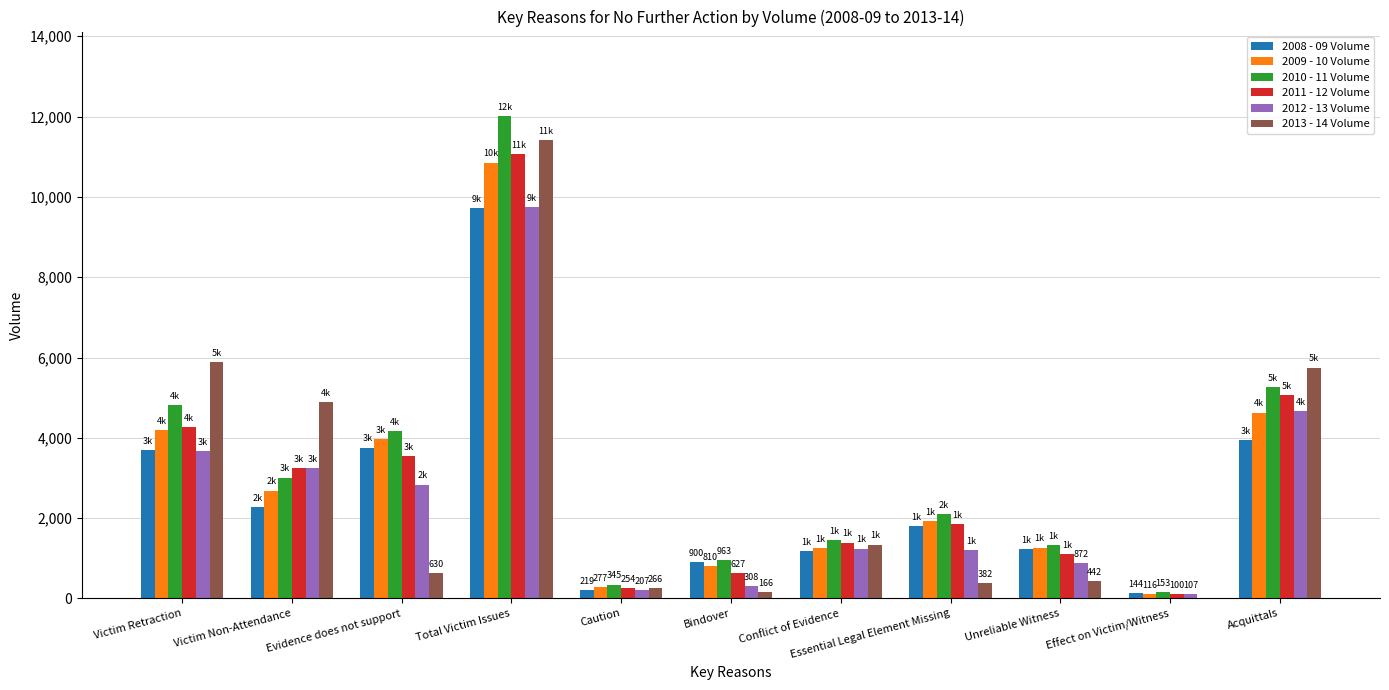

The 2010 - 11 Volume series shows 2226 at Unreliable Witness. True or false?

False